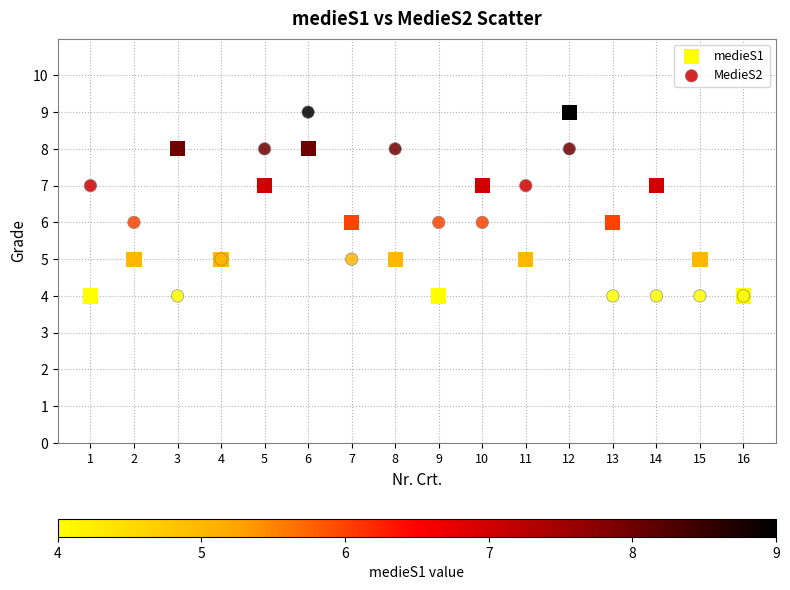

What are all the series names shown in the legend?

medieS1, MedieS2